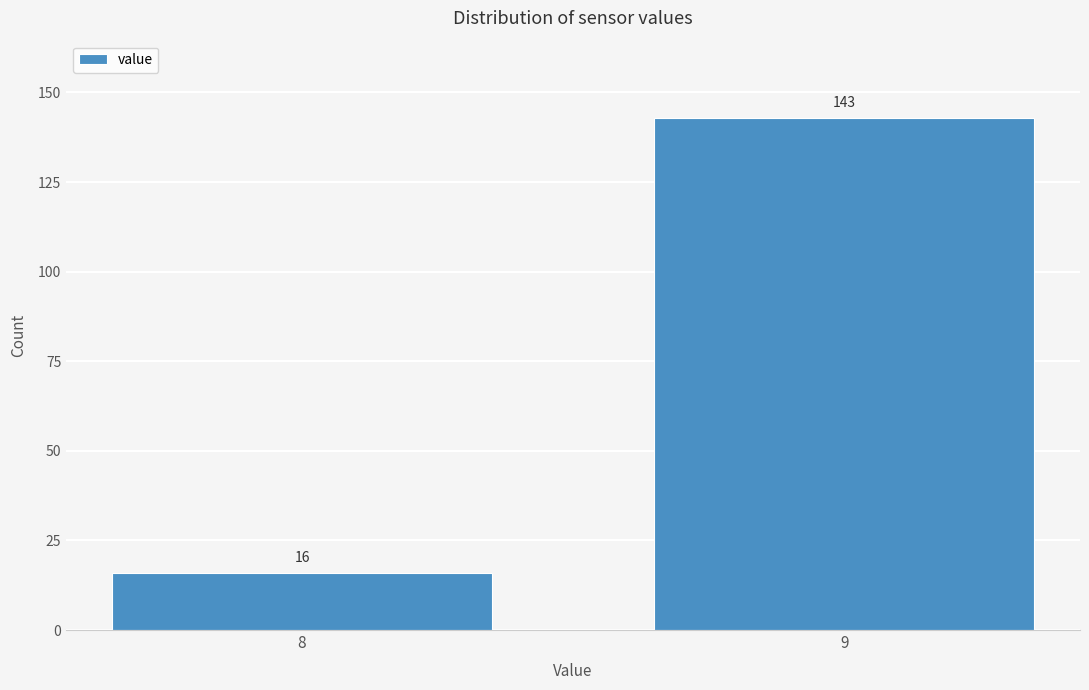

Reading right to left, transcribe all the data shown in this chart.

9=143	8=16